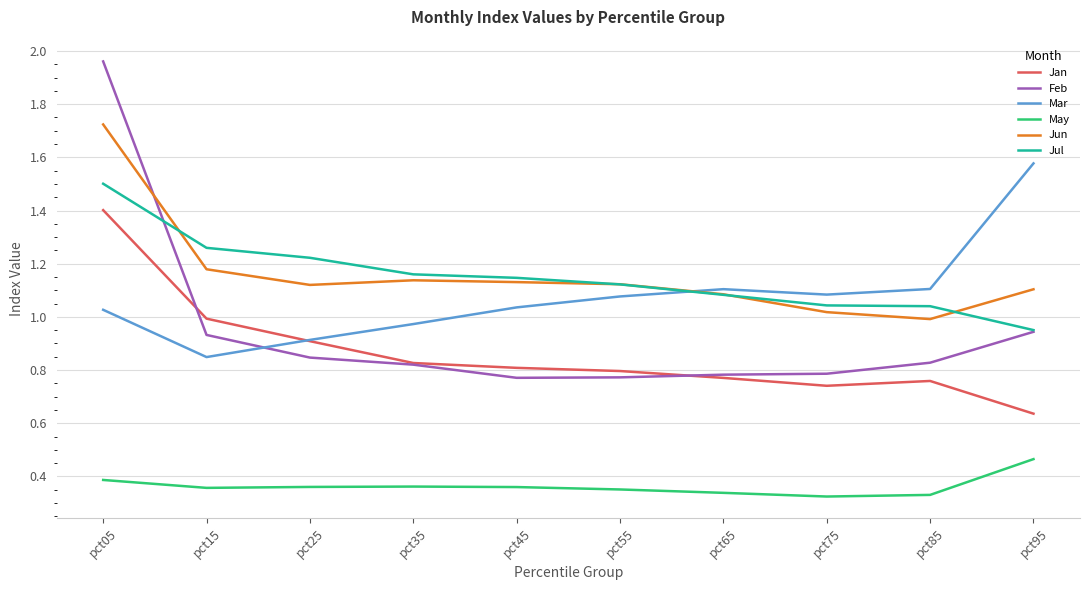

Is this an area chart (filled region under the line)?

No